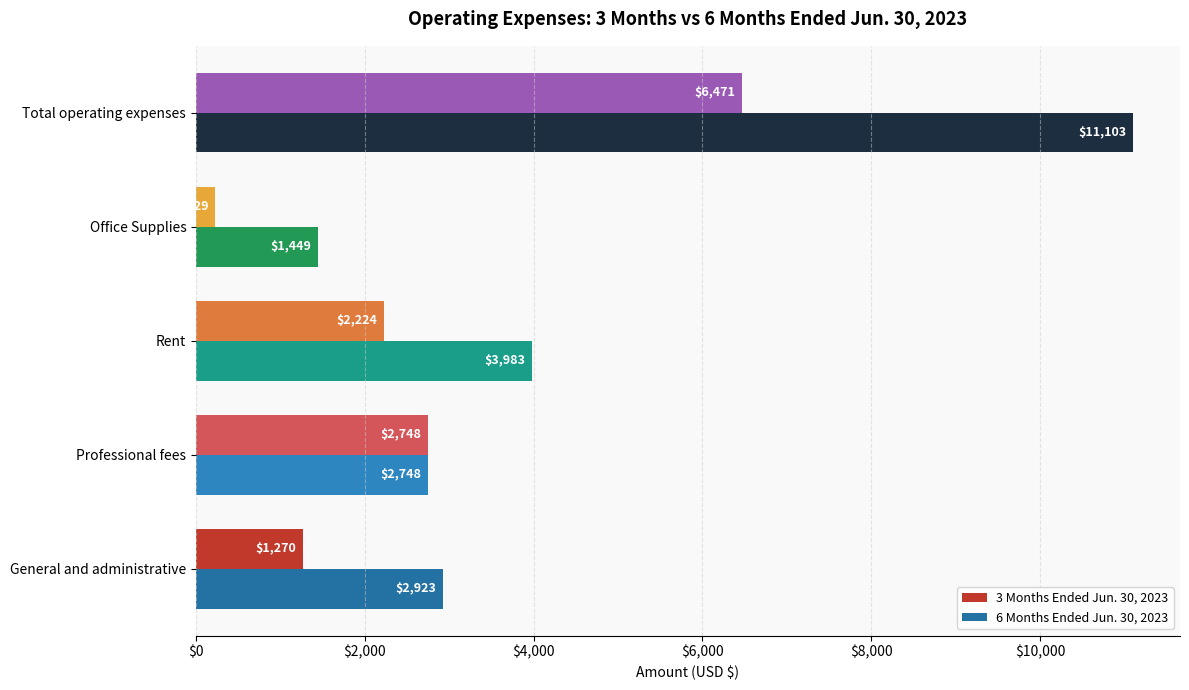

Which series has the largest total across all categories?

6 Months Ended Jun. 30, 2023